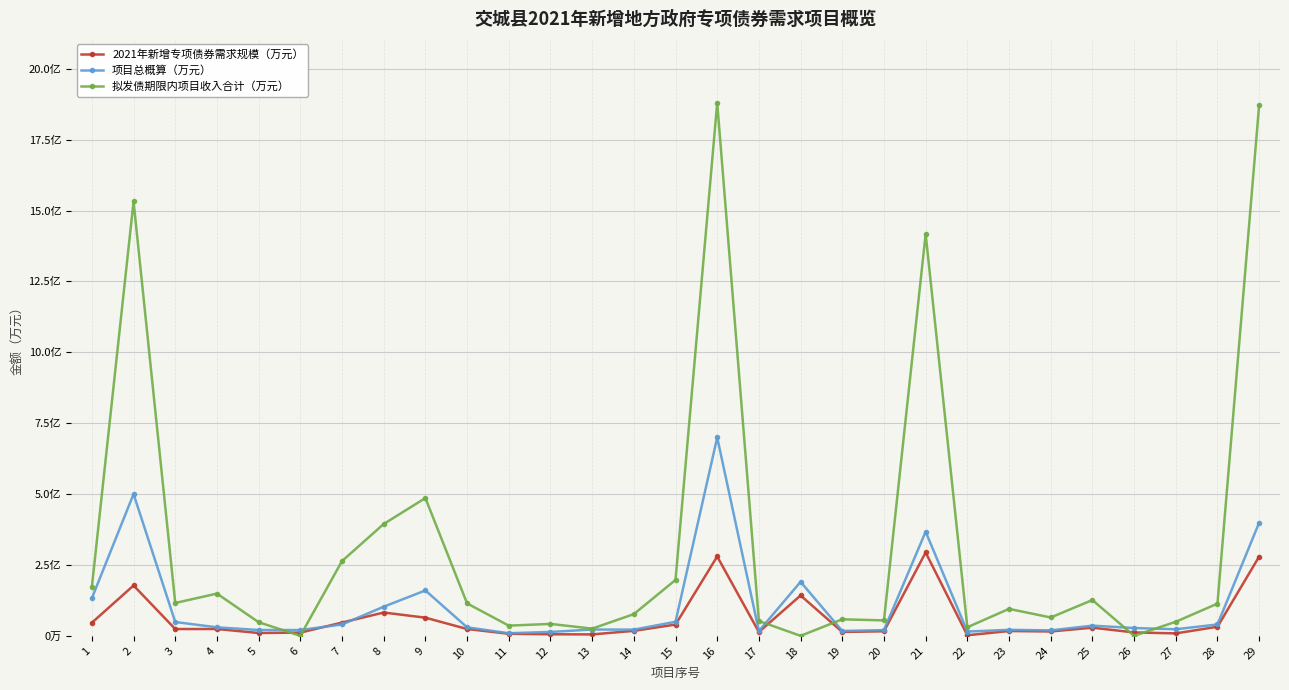

Between which two adjacent categories do 拟发债期限内项目收入合计（万元） and 2021年新增专项债券需求规模（万元） first intersect?

5 and 6